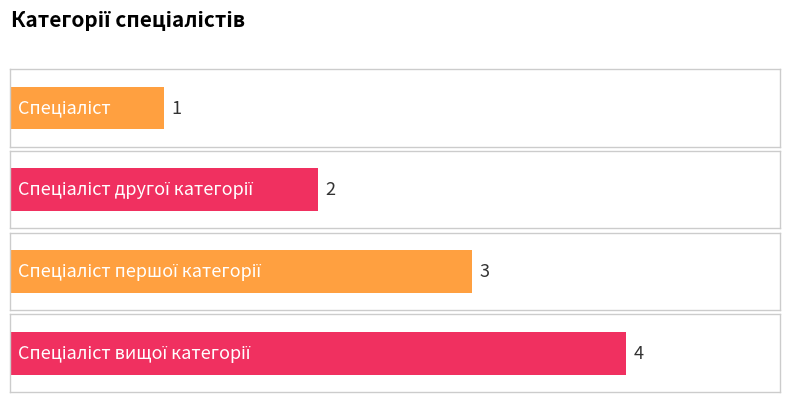

The chart shows a value of 2 at Спеціаліст другої категорії. True or false?

True